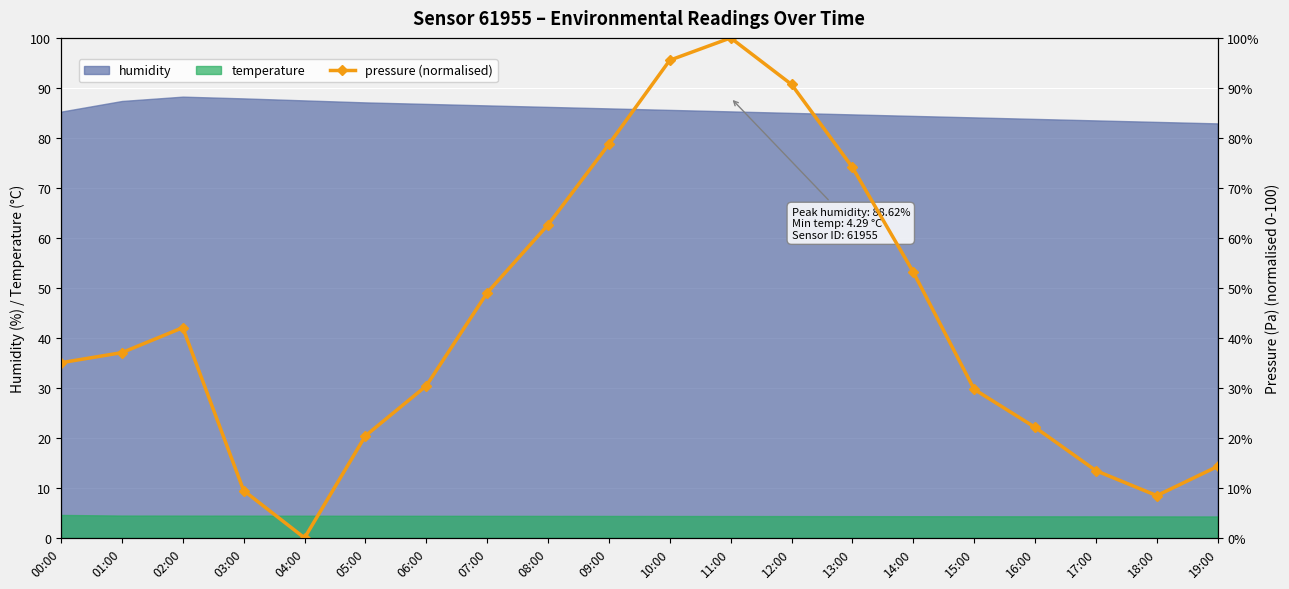

Between 02:00 and 04:00, which is larger?

02:00